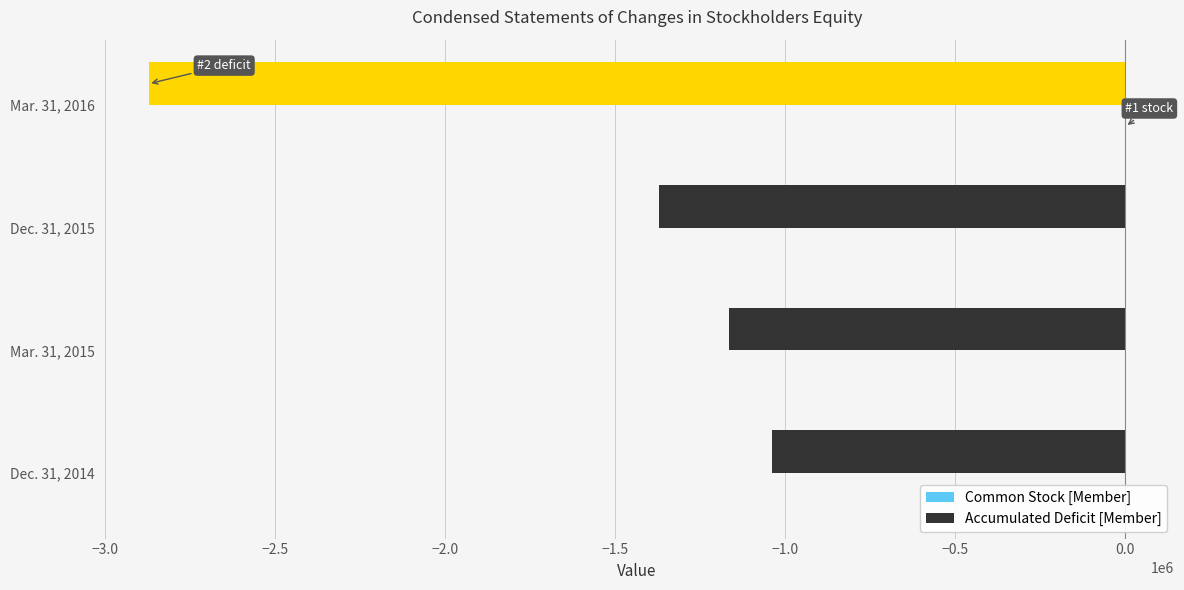

What is the maximum value for Common Stock [Member]?

1501